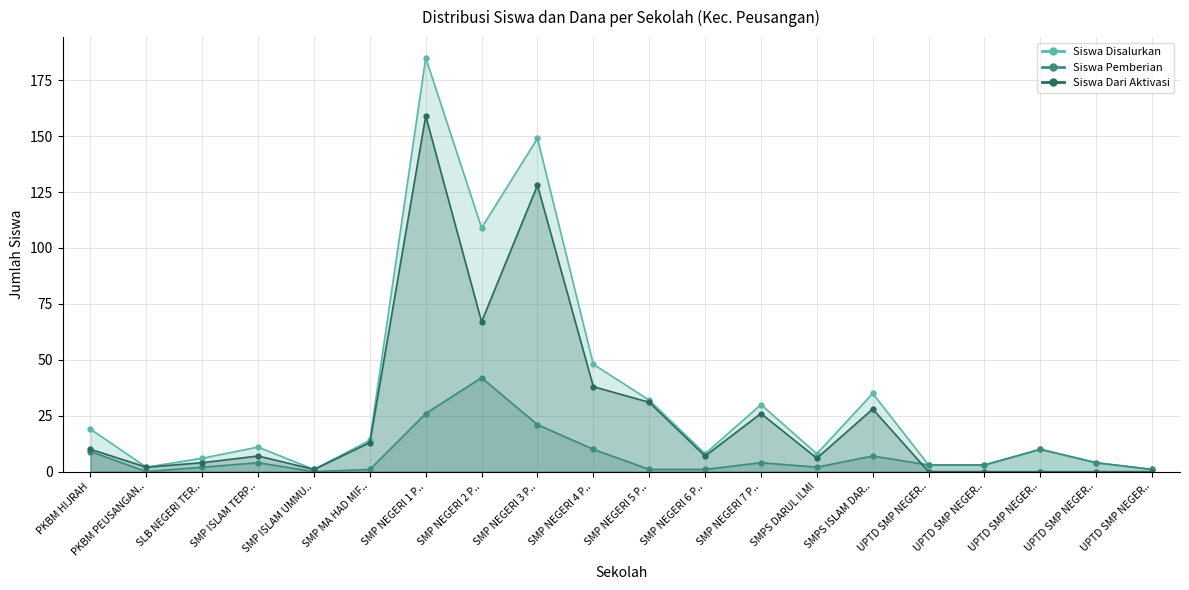

Is the value of Siswa Dari Aktivasi at PKBM PEUSANGAN.. greater than the value of Siswa Disalurkan at SMP NEGERI 4 P..?

No